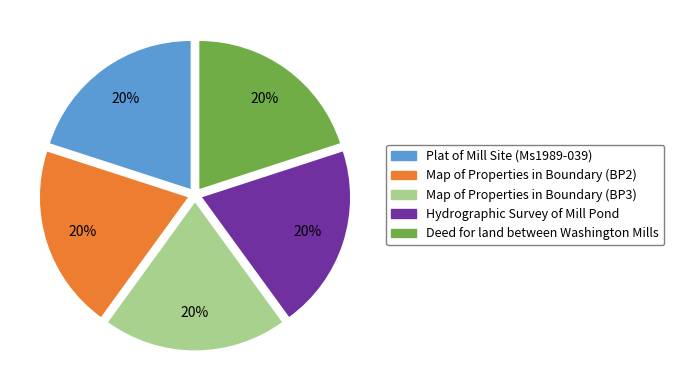

The Hydrographic Survey of Mill Pond slice represents 20% of the pie. True or false?

True